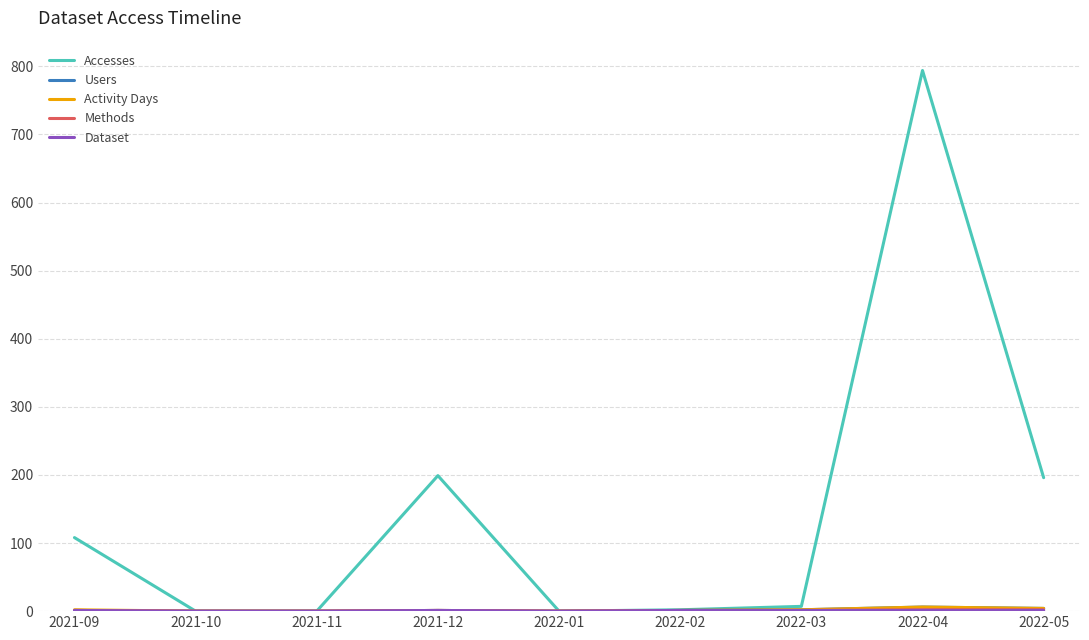

Which label corresponds to the largest value in the chart?

2022-04